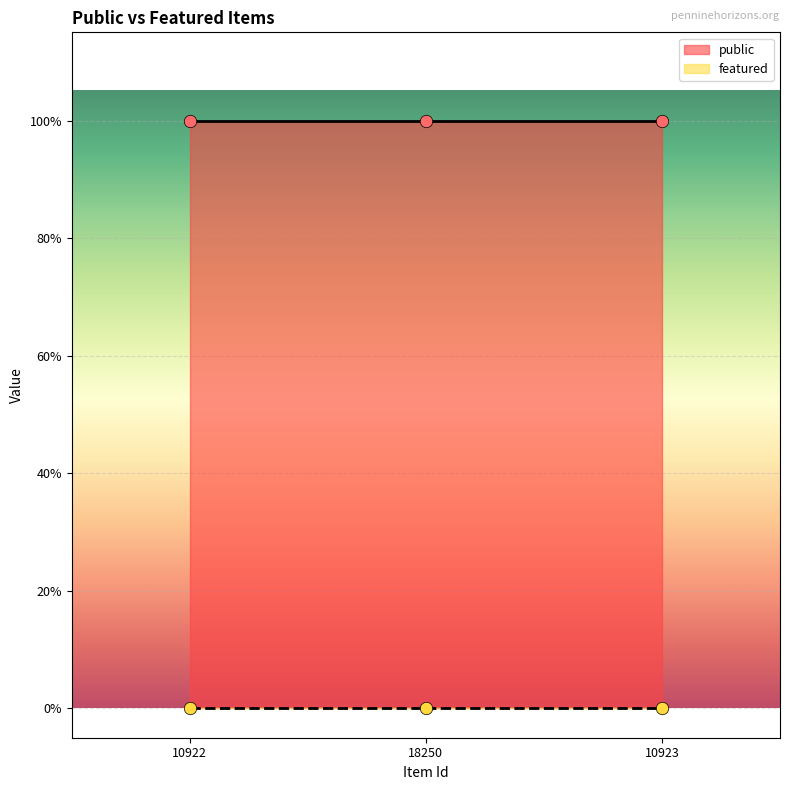

Is the value of featured at 10922 greater than the value of public at 18250?

No